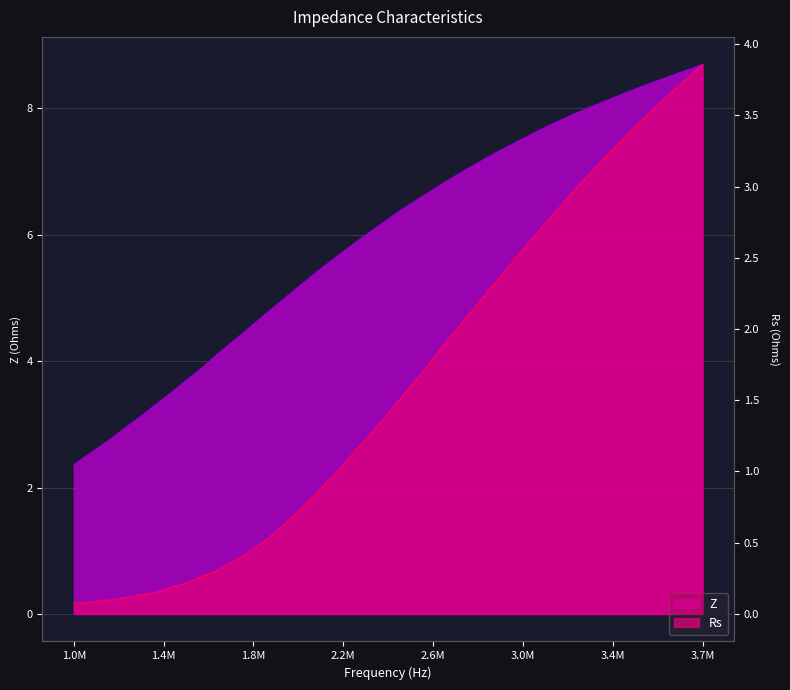

How many lines are shown in the chart?

2